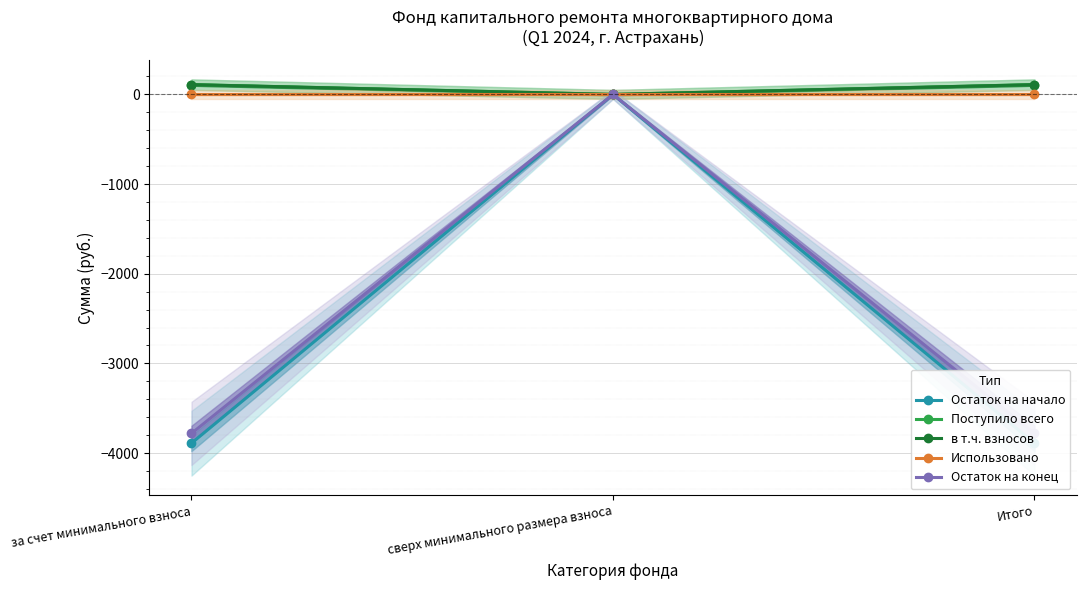

At which label is Использовано closest to 0?

за счет минимального взноса